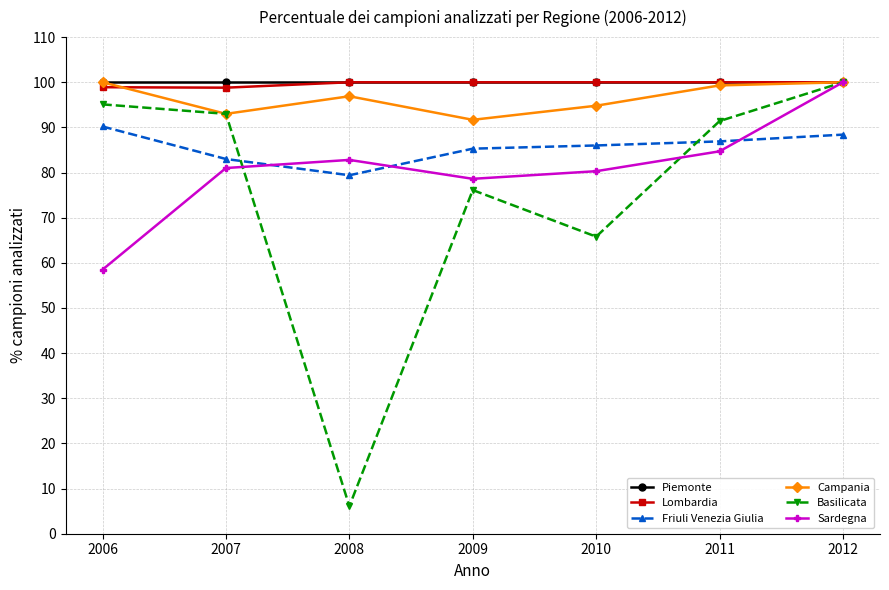

What is the average value of the Piemonte series?

100.0